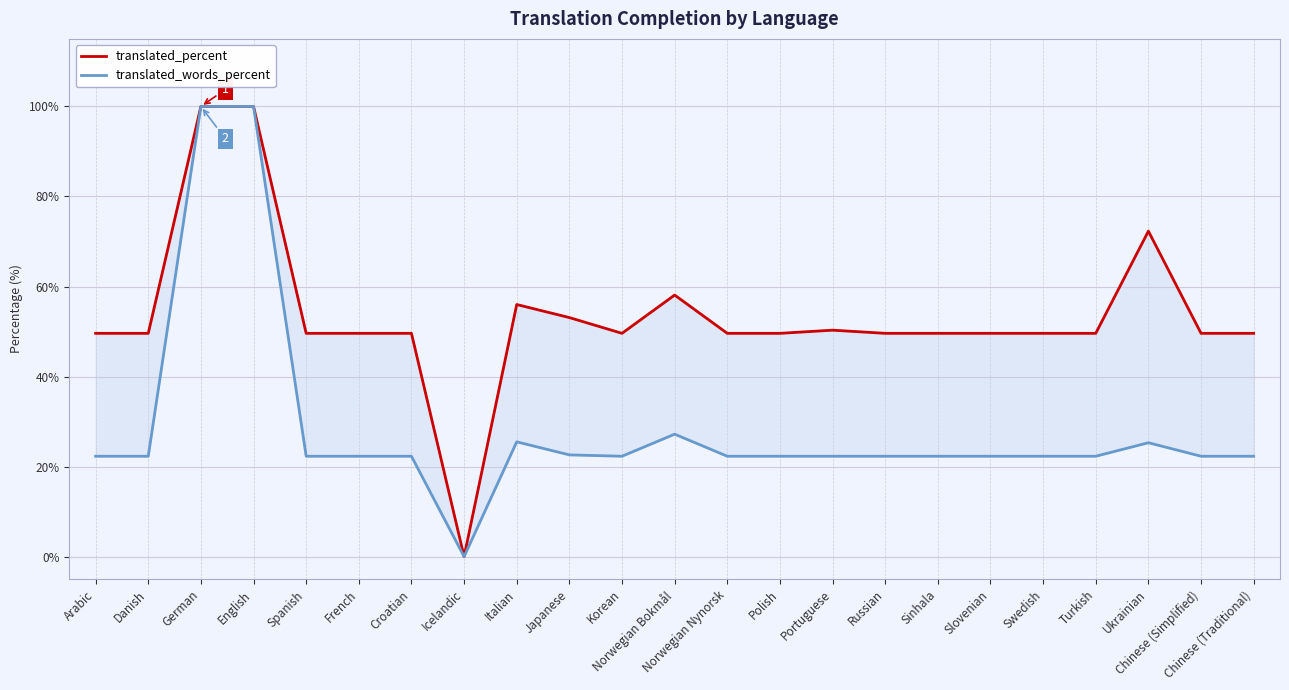

What is the highest value of the translated_words_percent series?

100.0